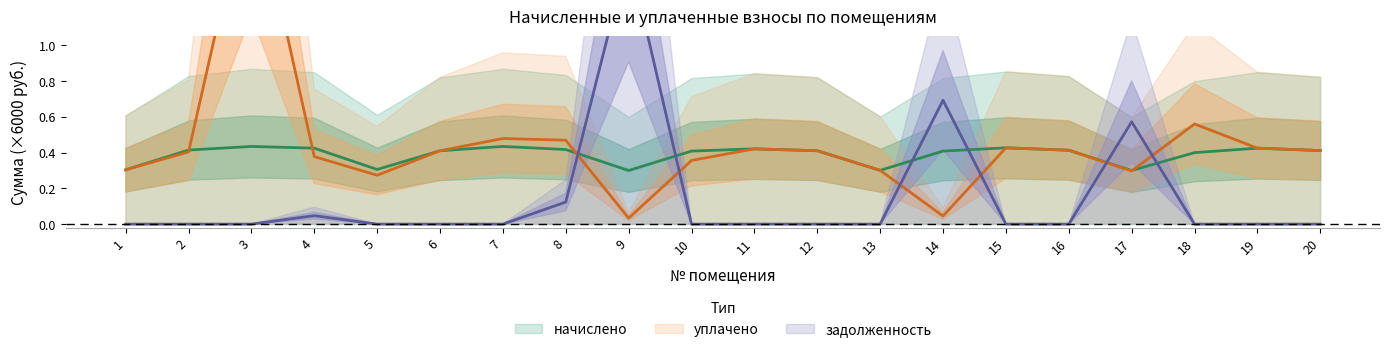

List the series in order of their overall mean, highest first.

уплачено, начислено, задолженность